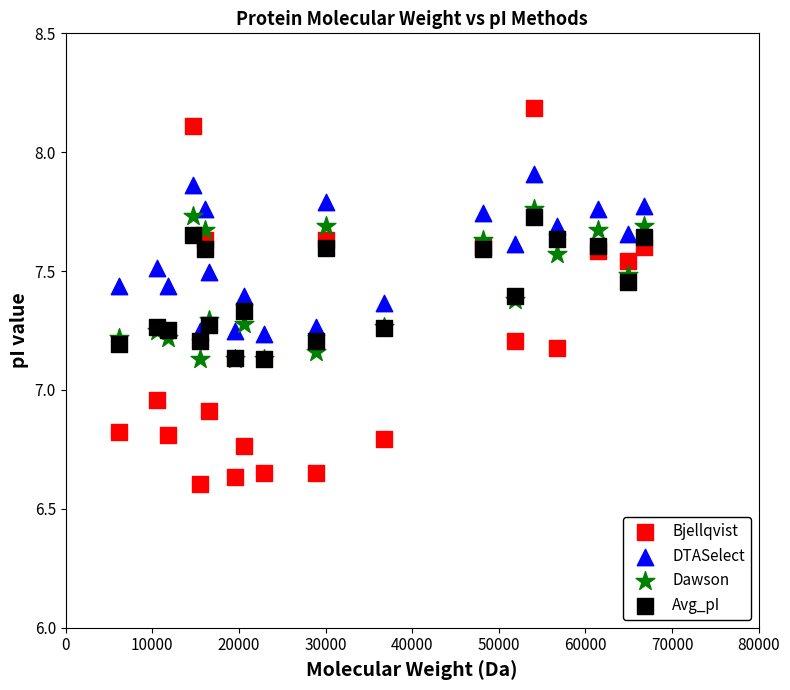

Which series has the largest Y range (max minus min)?

Bjellqvist